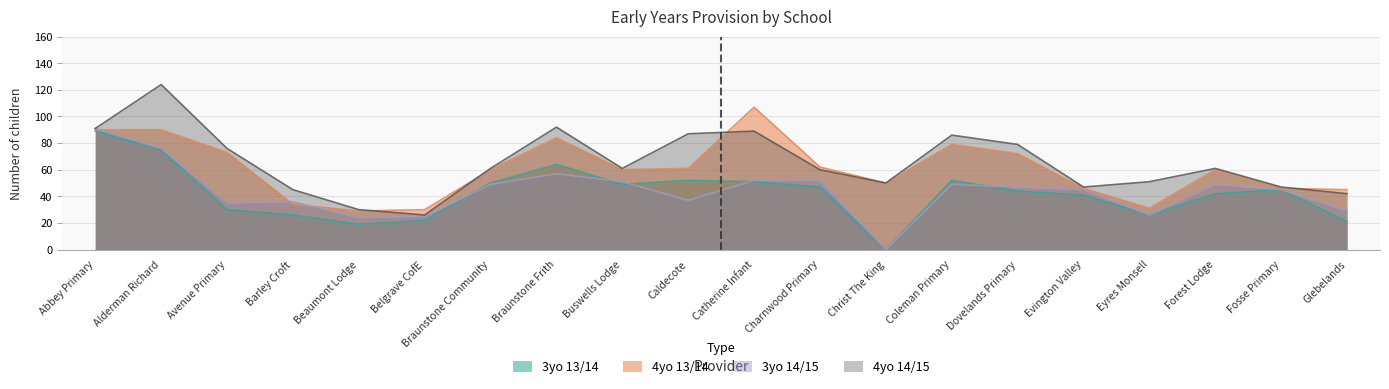

What is the label of the 20th point from the right?

Abbey Primary